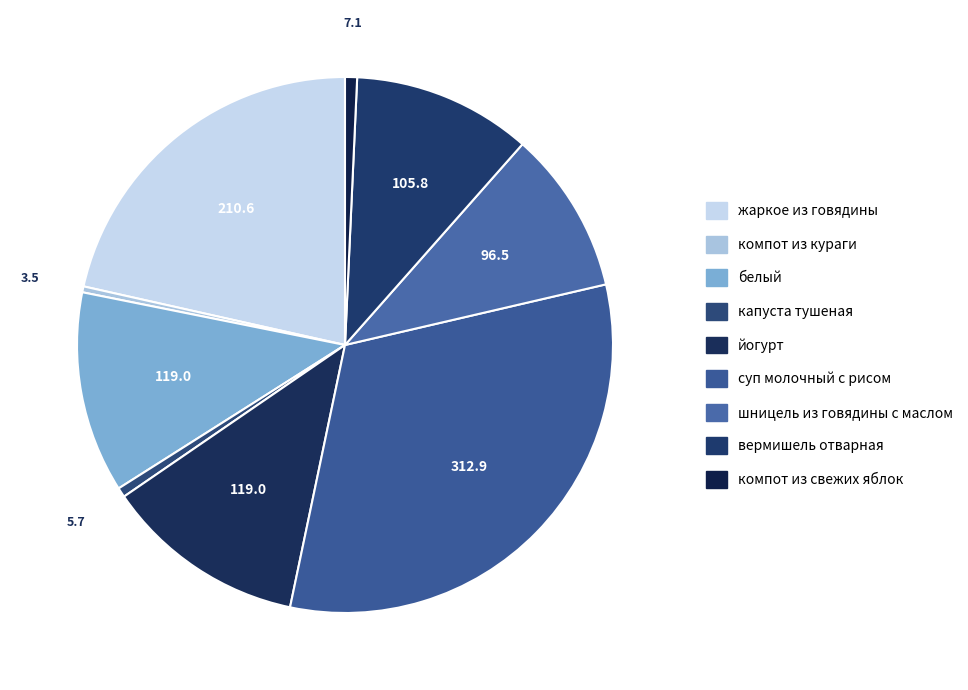

What portion of the pie excludes вермишель отварная?

89.2%